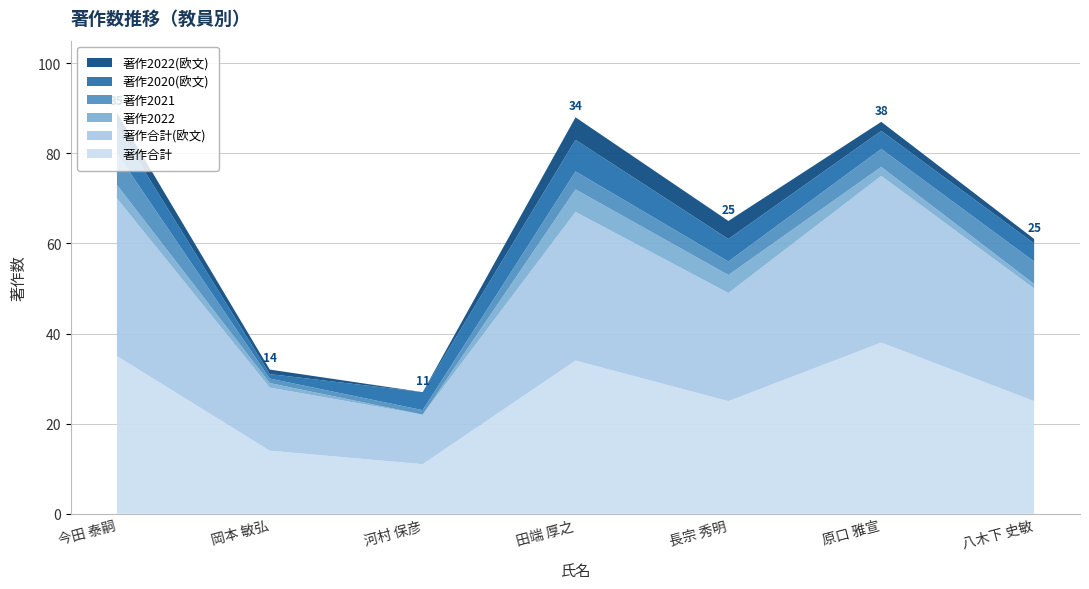

Reading left to right, what are all the values shown in this chart?

著作合計: 35	14	11	34	25	38	25
著作合計(欧文): 35	14	11	33	24	37	25
著作2022: 3	1	0	5	4	2	1
著作2021: 7	1	1	4	3	4	5
著作2020(欧文): 6	1	4	7	5	4	4
著作2022(欧文): 3	1	0	5	4	2	1